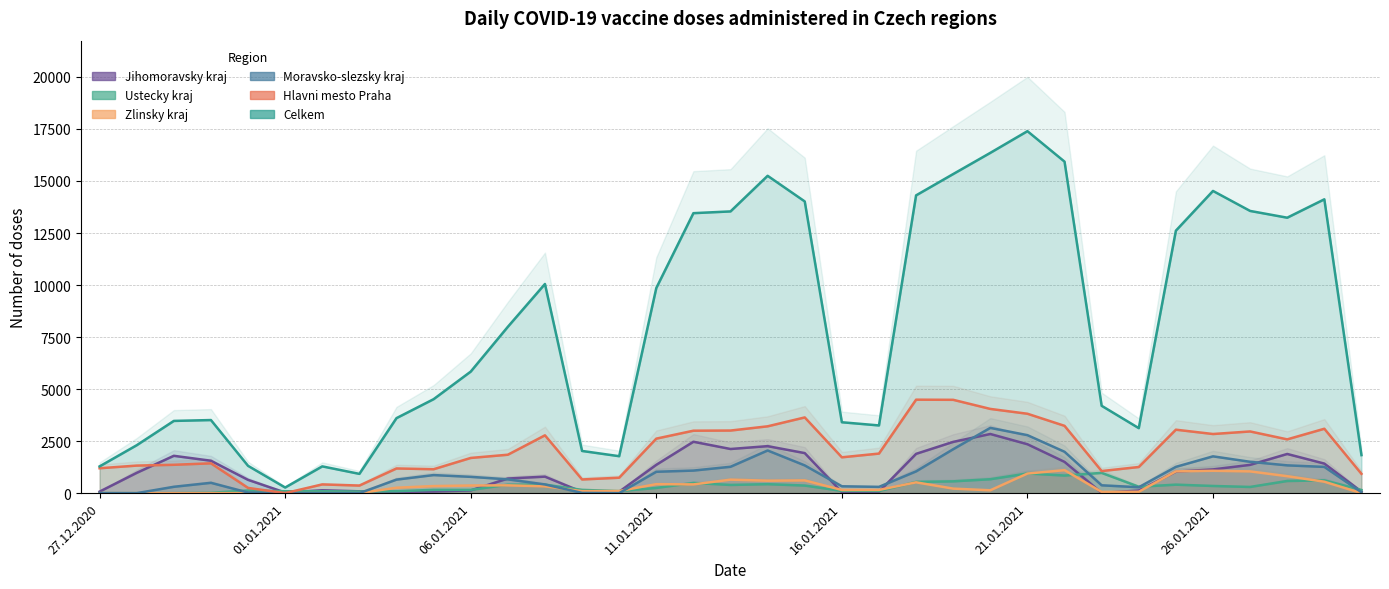

The Celkem series shows 4198 at 27. True or false?

True